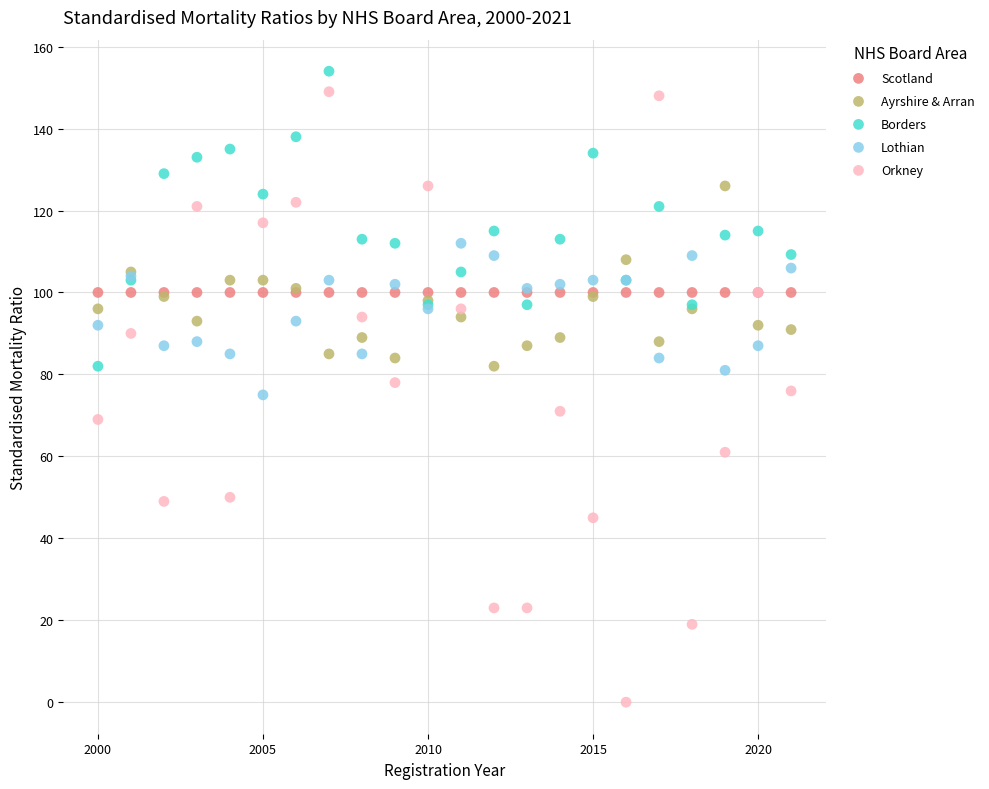

Which series contains the lowest Y value?

Orkney